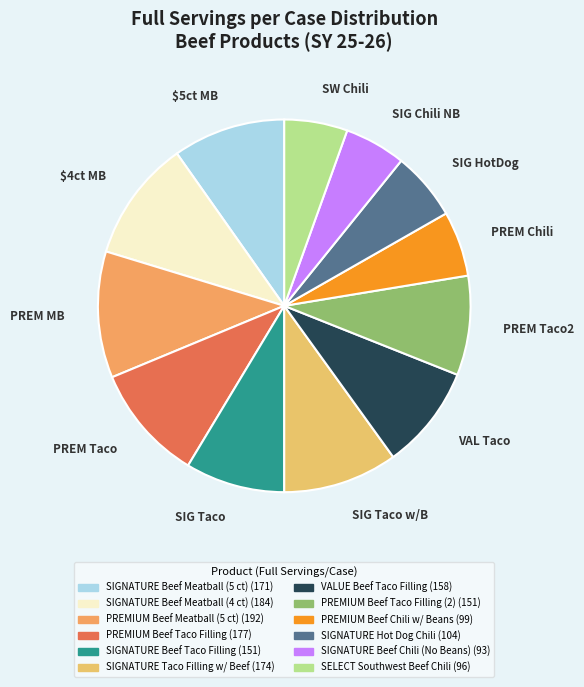

What is the ratio of the value at PREM Taco to the value at SIG Chili NB?

1.9